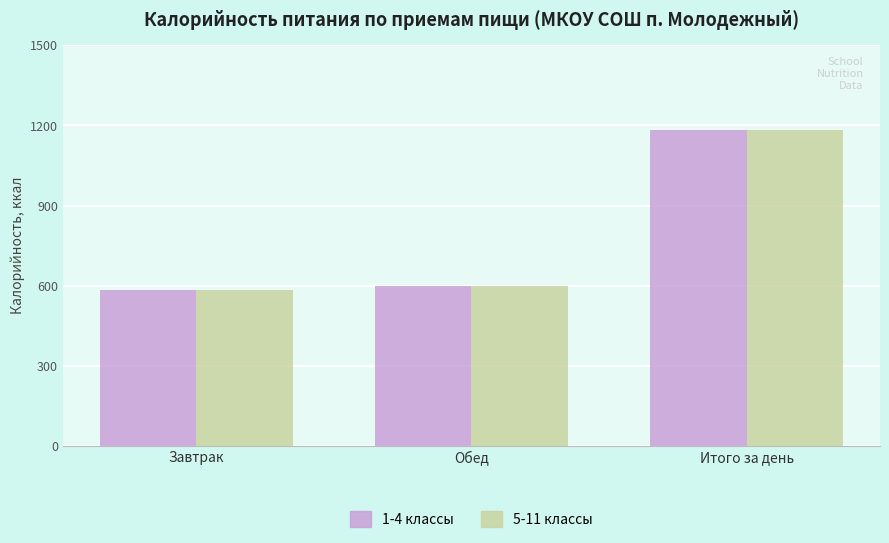

How many data points in 1-4 классы are less than 600?

1